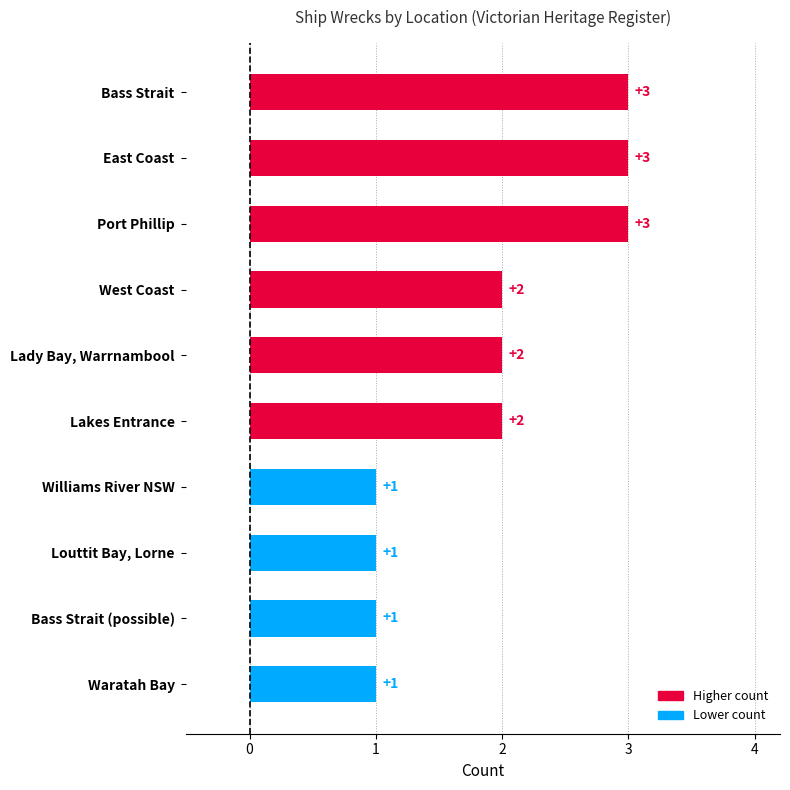

What is the sum of all values?

19